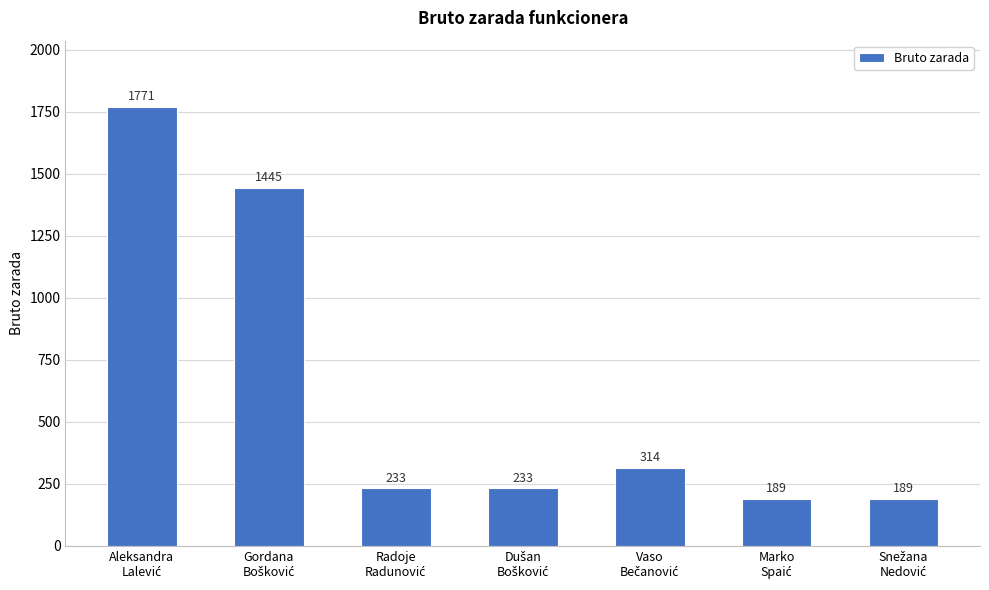

What is the smallest value displayed?

188.7